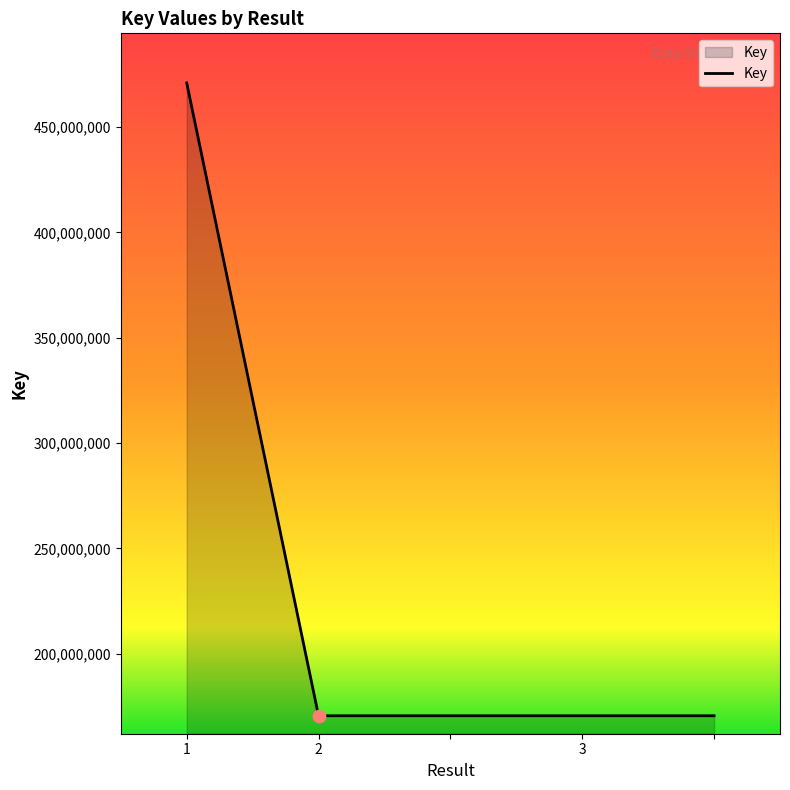

What is the maximum value shown in the chart?

470946285